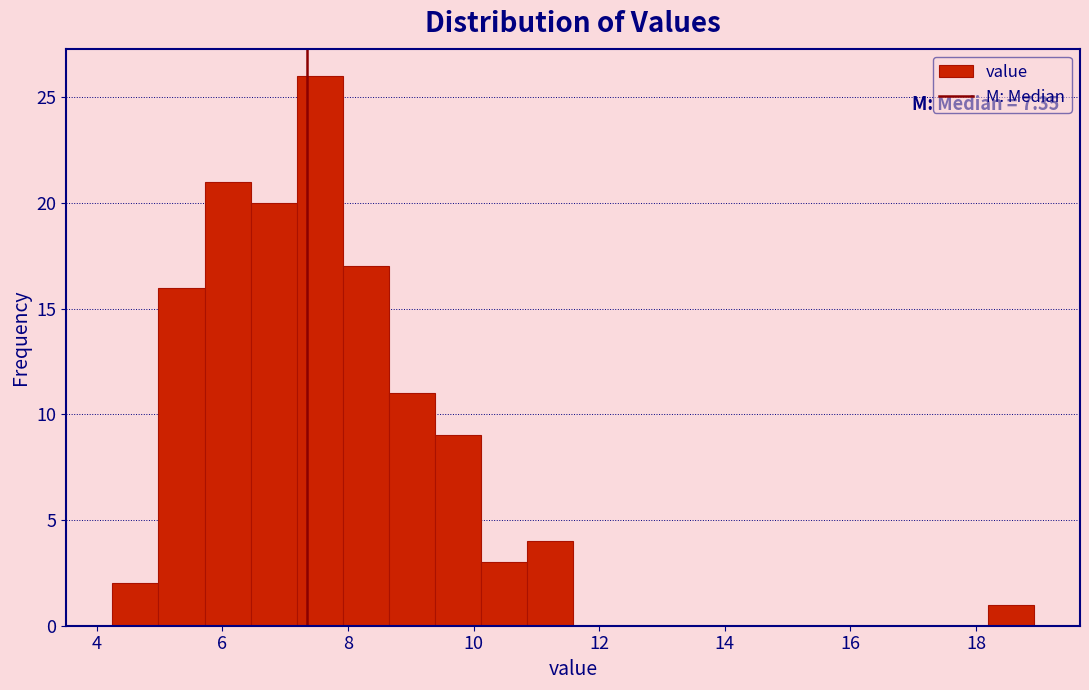

Around what value on the x-axis is the tallest bar? Give the approximate position of its centre, as read against the axis.

7.6